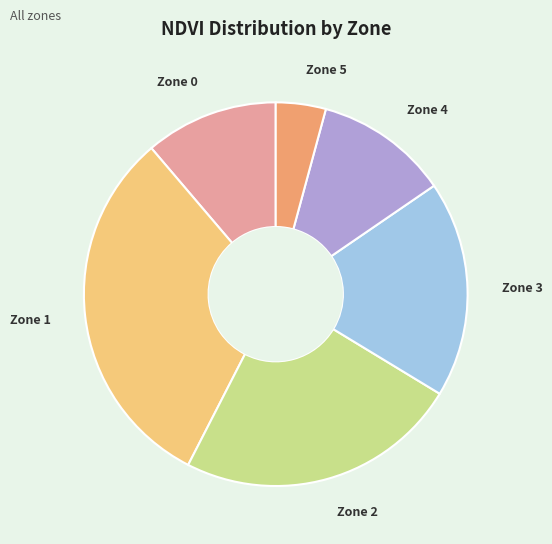

Which has a higher value, Zone 4 or Zone 2?

Zone 2